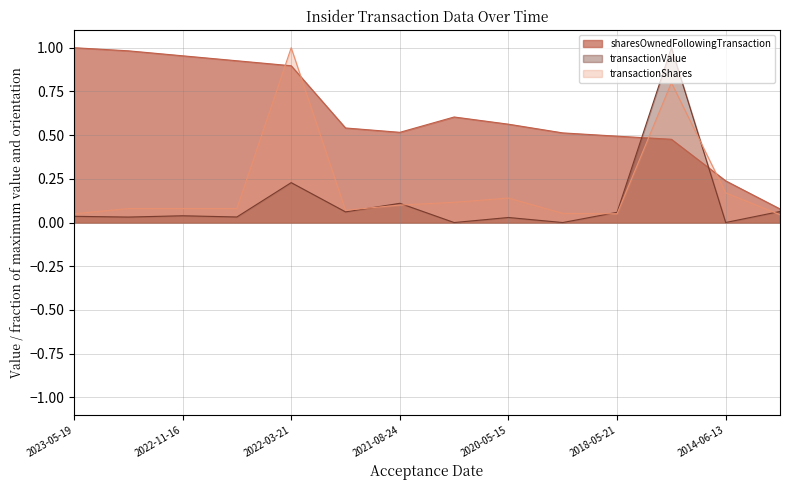

How many intersections are there between transactionValue and sharesOwnedFollowingTransaction?

2